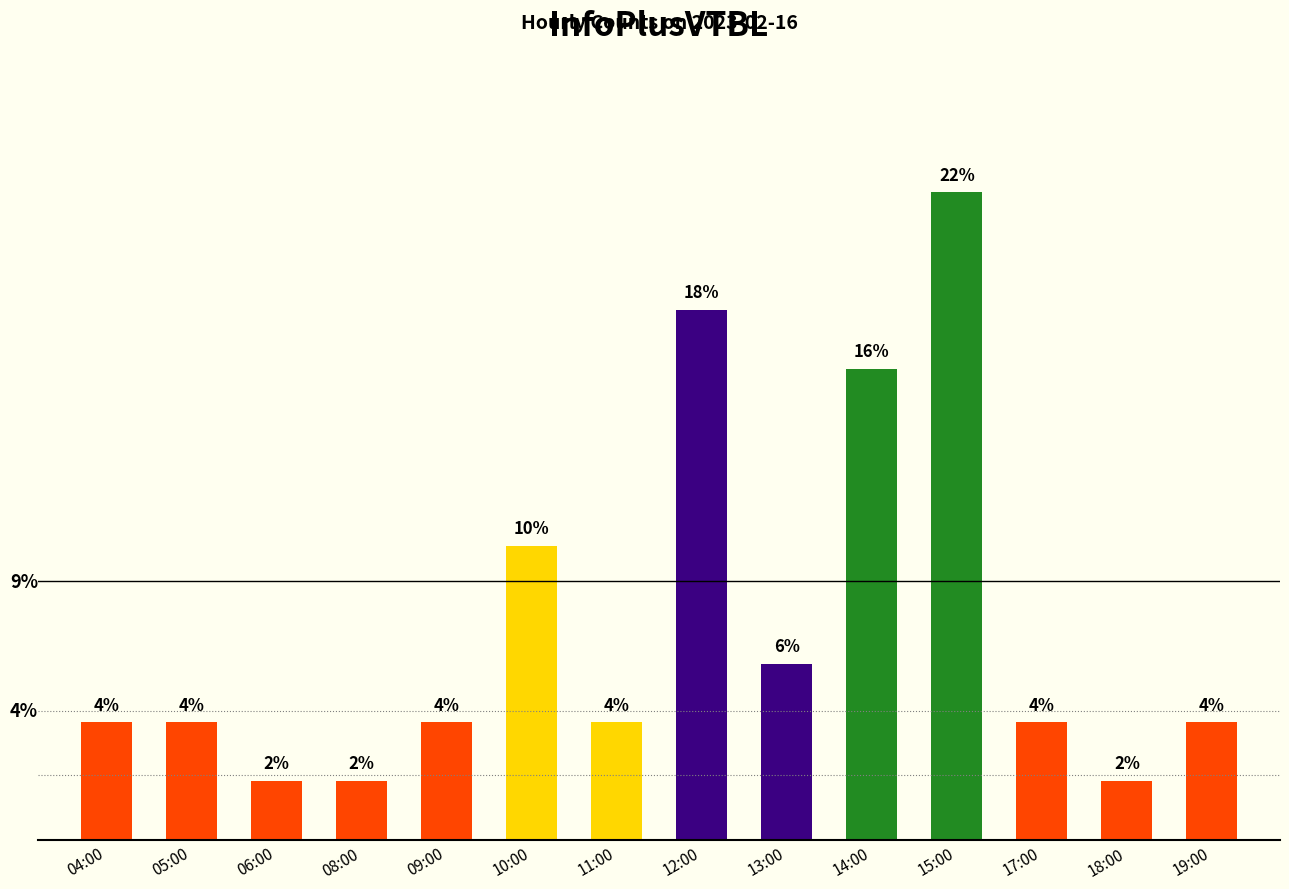

Rank the categories by value from lowest to highest.

06:00, 08:00, 18:00, 04:00, 05:00, 09:00, 11:00, 17:00, 19:00, 13:00, 10:00, 14:00, 12:00, 15:00